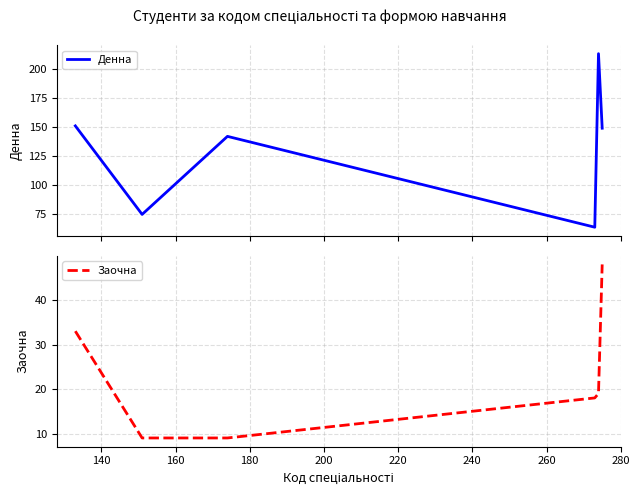

How many values in the Заочна series exceed 19?

2